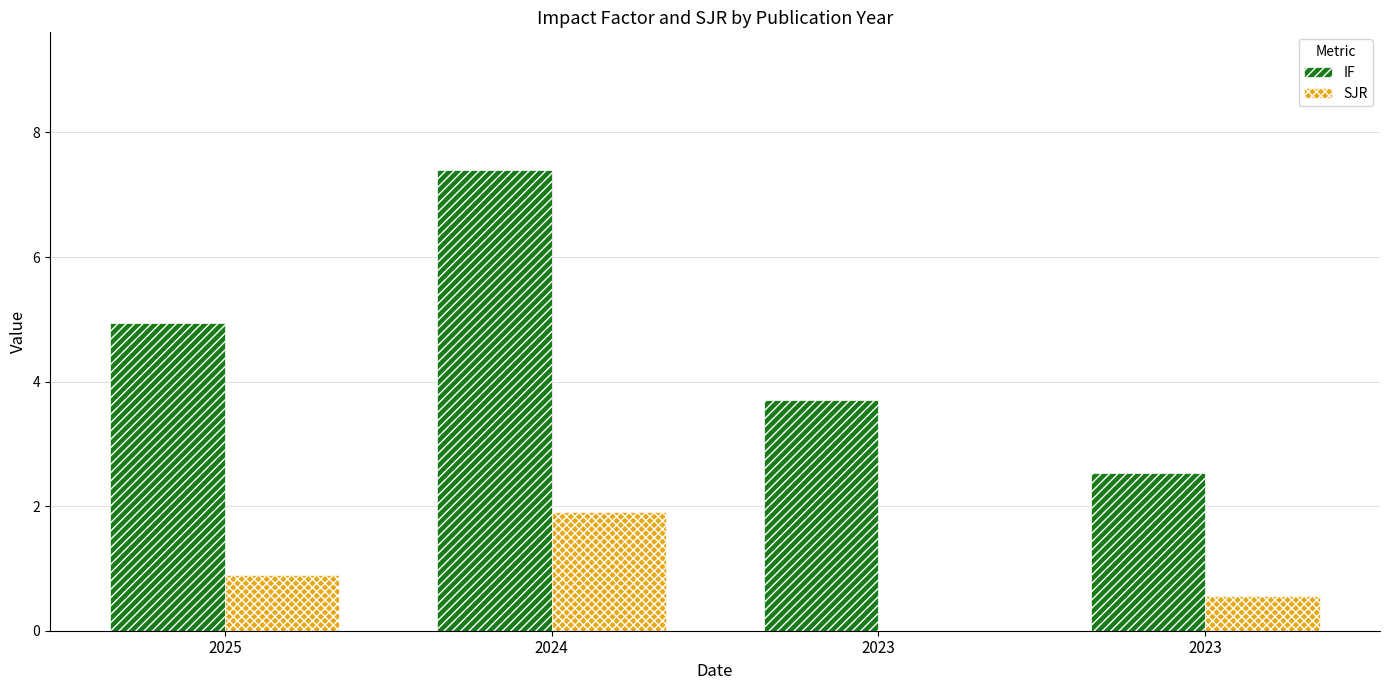

List the labels in order of IF value, largest first.

2024, 2025, 2023, 2023